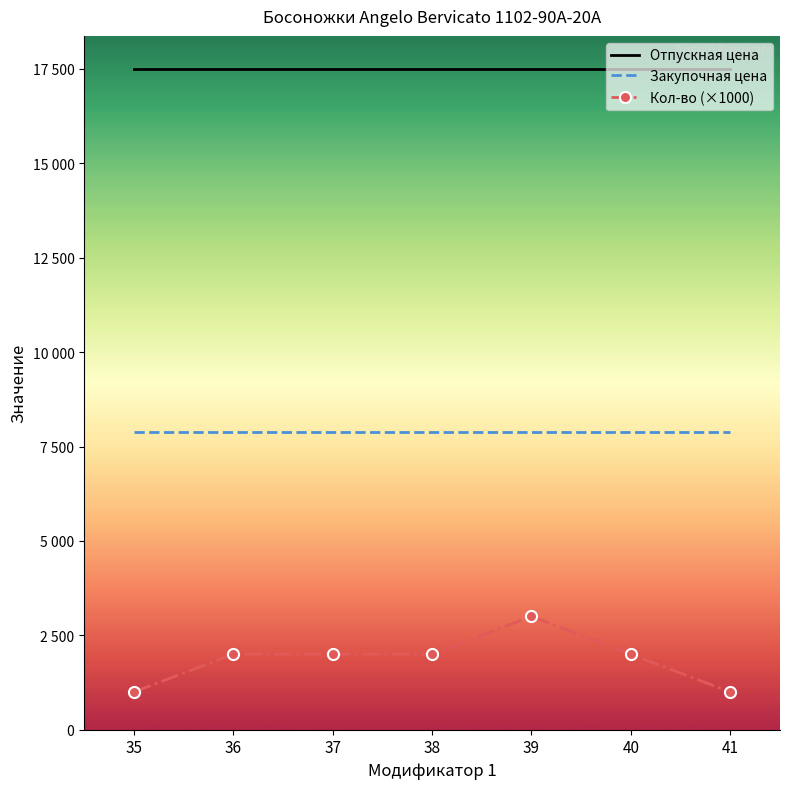

What is the total value across all series at 37?

27390